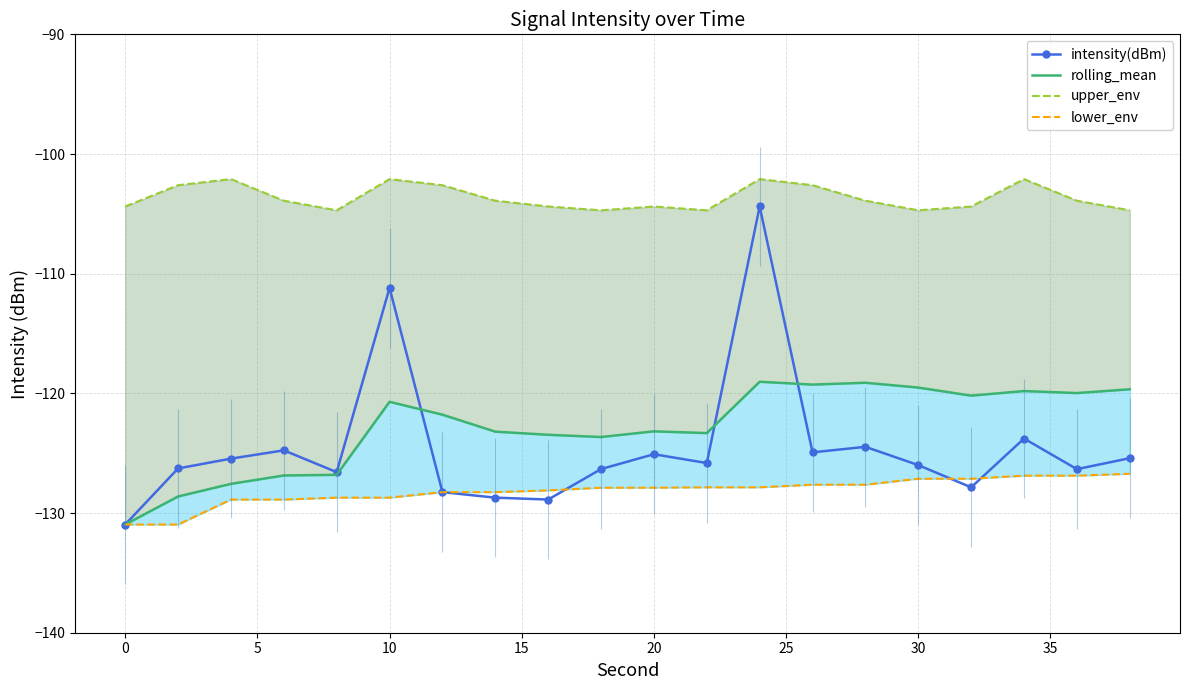

True or false: lower_env and intensity(dBm) cross at least once.

True